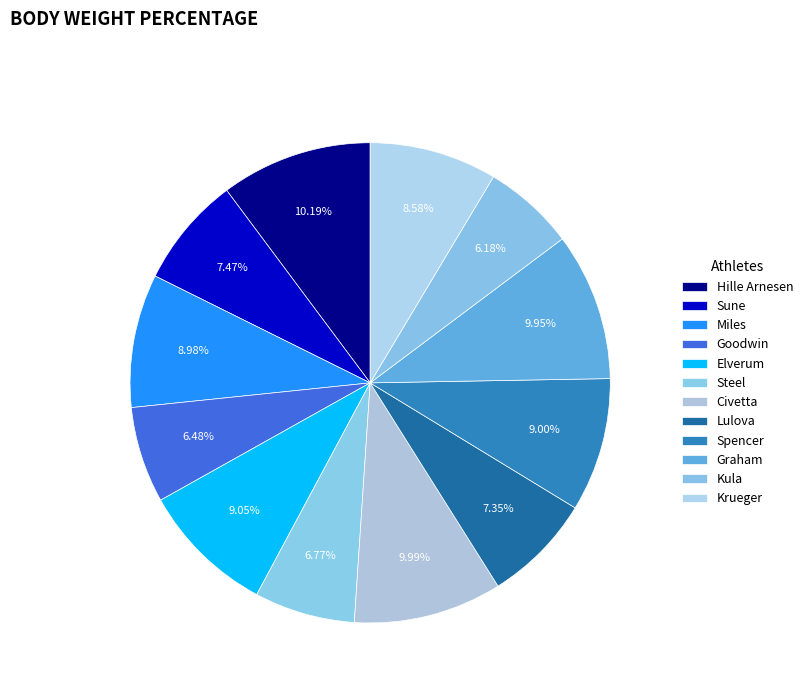

How many slices are in this pie chart?

12